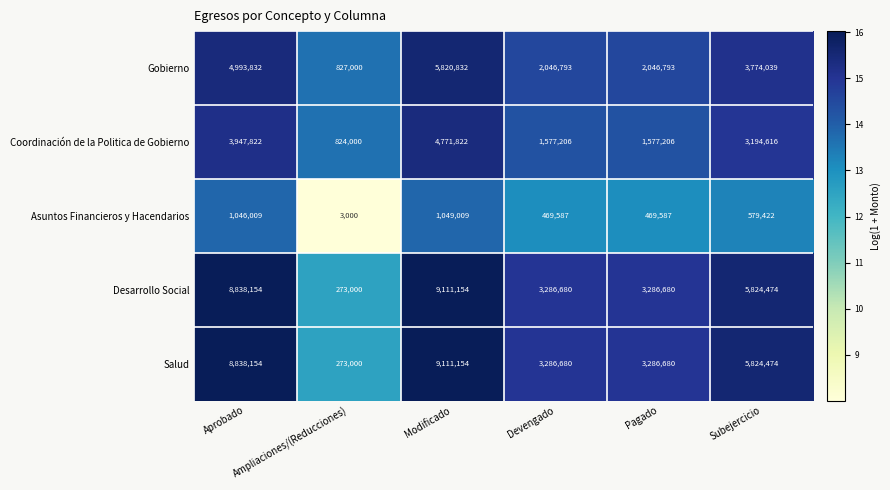

Which label corresponds to the smallest value in the chart?

Ampliaciones/(Reducciones)